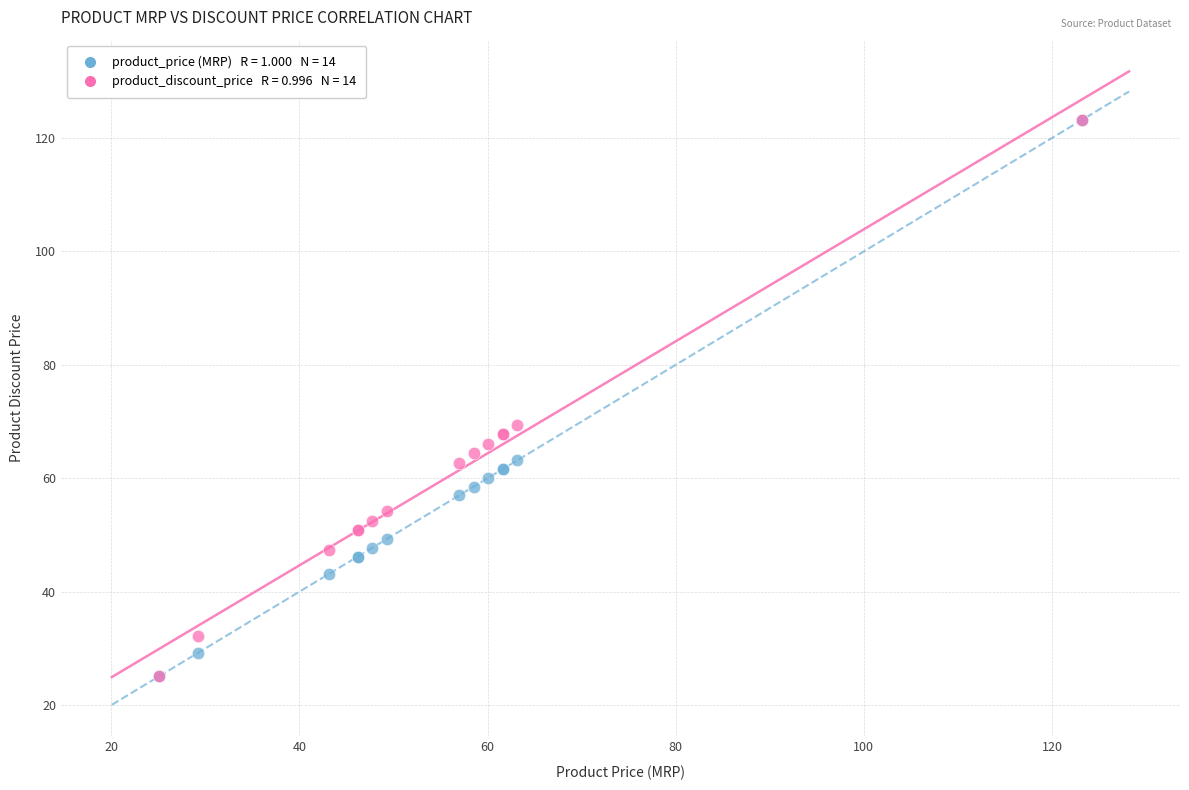

Across all series, what Y value is closest to 74?

69.5